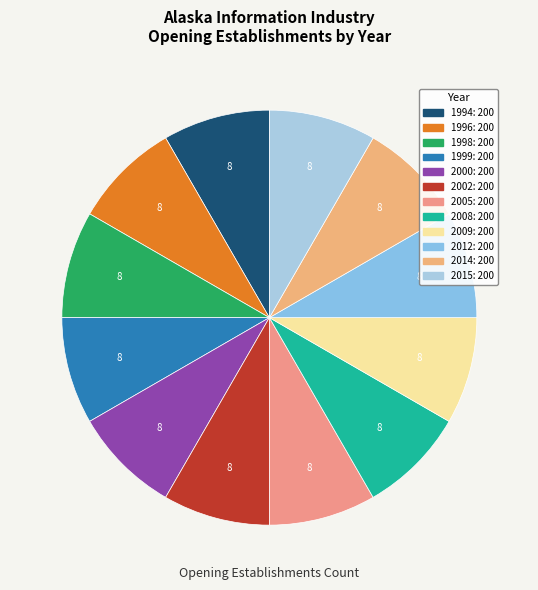

How many slices are in this pie chart?

12